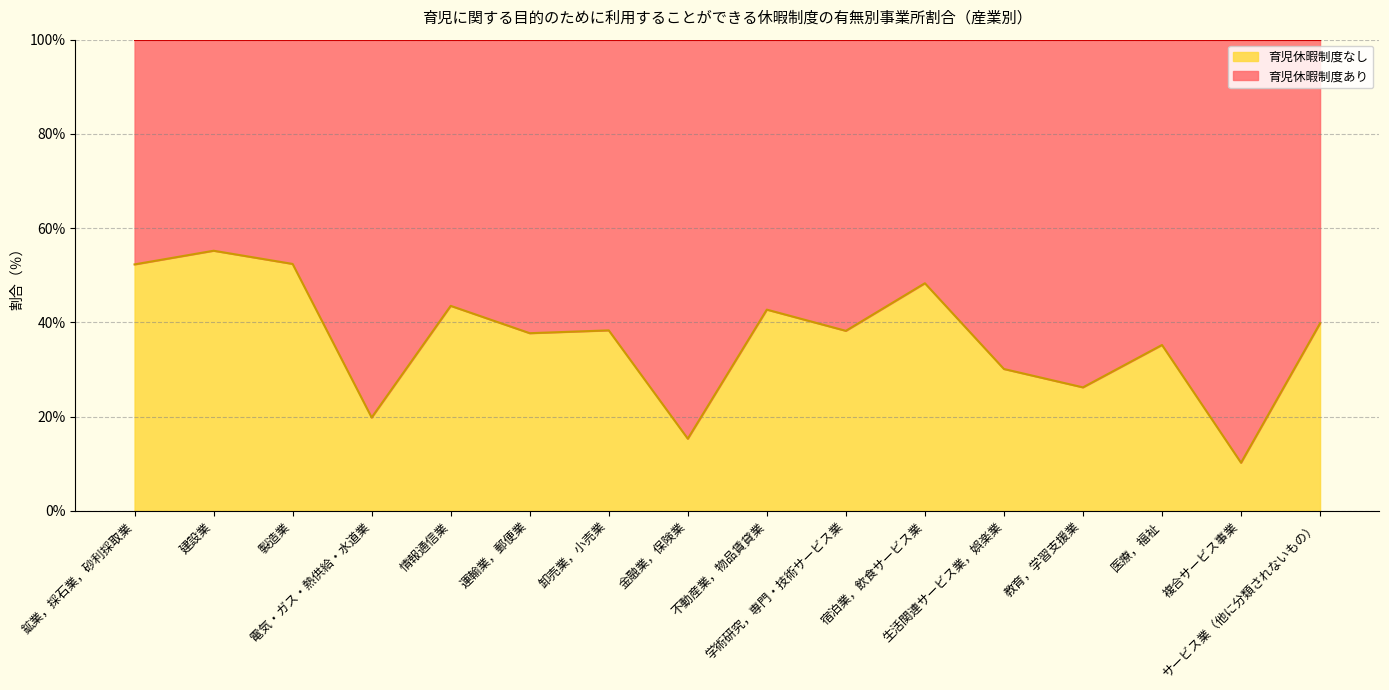

True or false: there are more than 0 points higher than both neighbors.

True